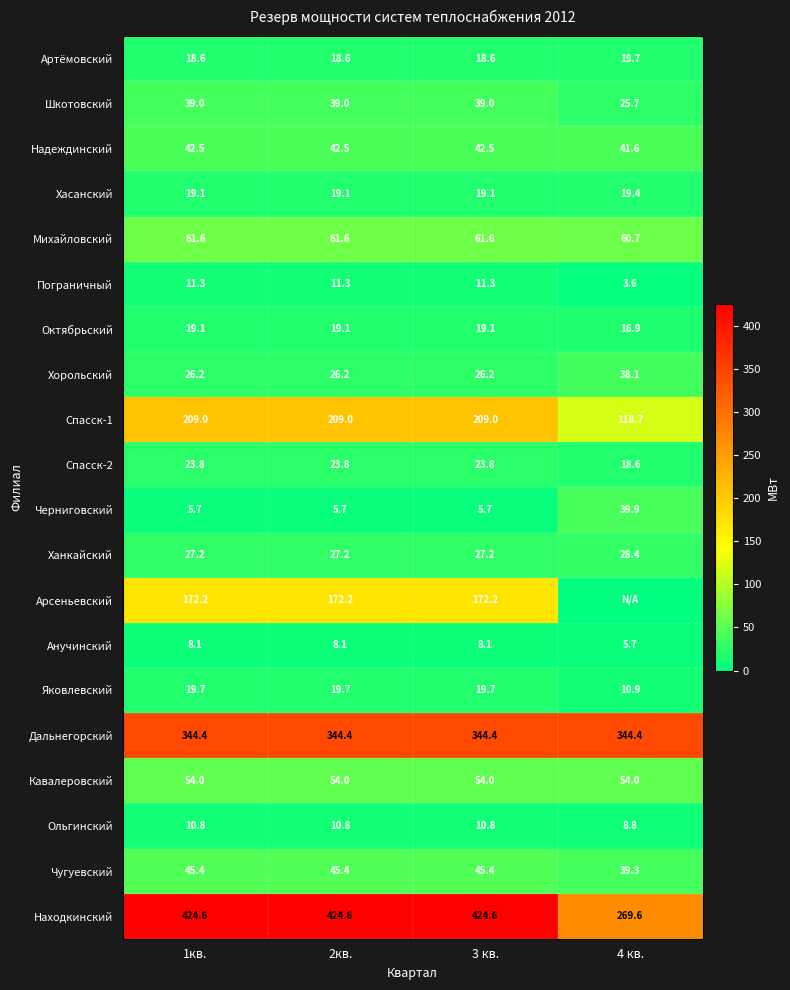

Where is Спасск-2 nearest to the value 21?

4 кв.